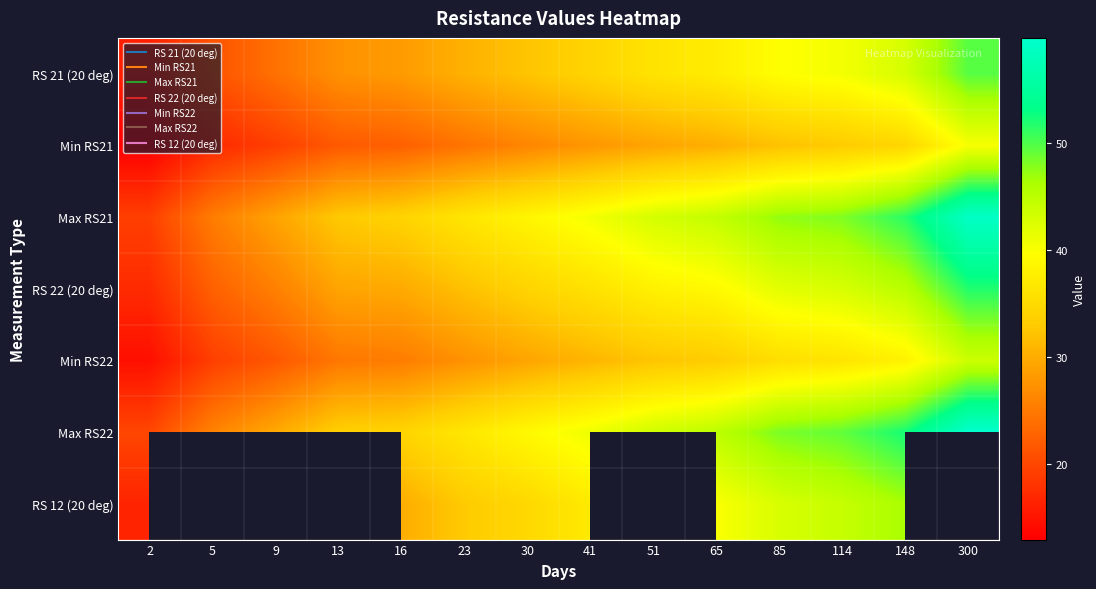

Which series has the widest spread of values?

Max RS22